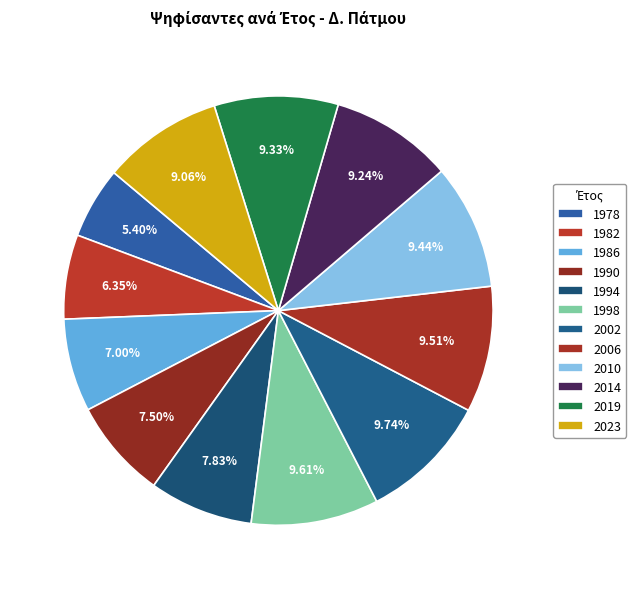

Does 2002 account for over 50% of the chart?

No